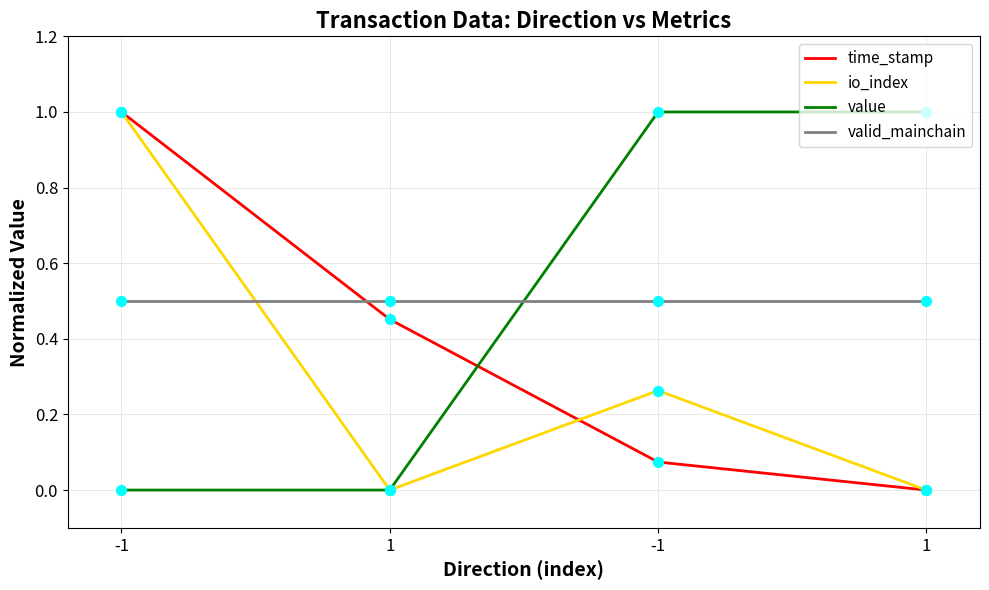

Which series has the largest total across all categories?

value